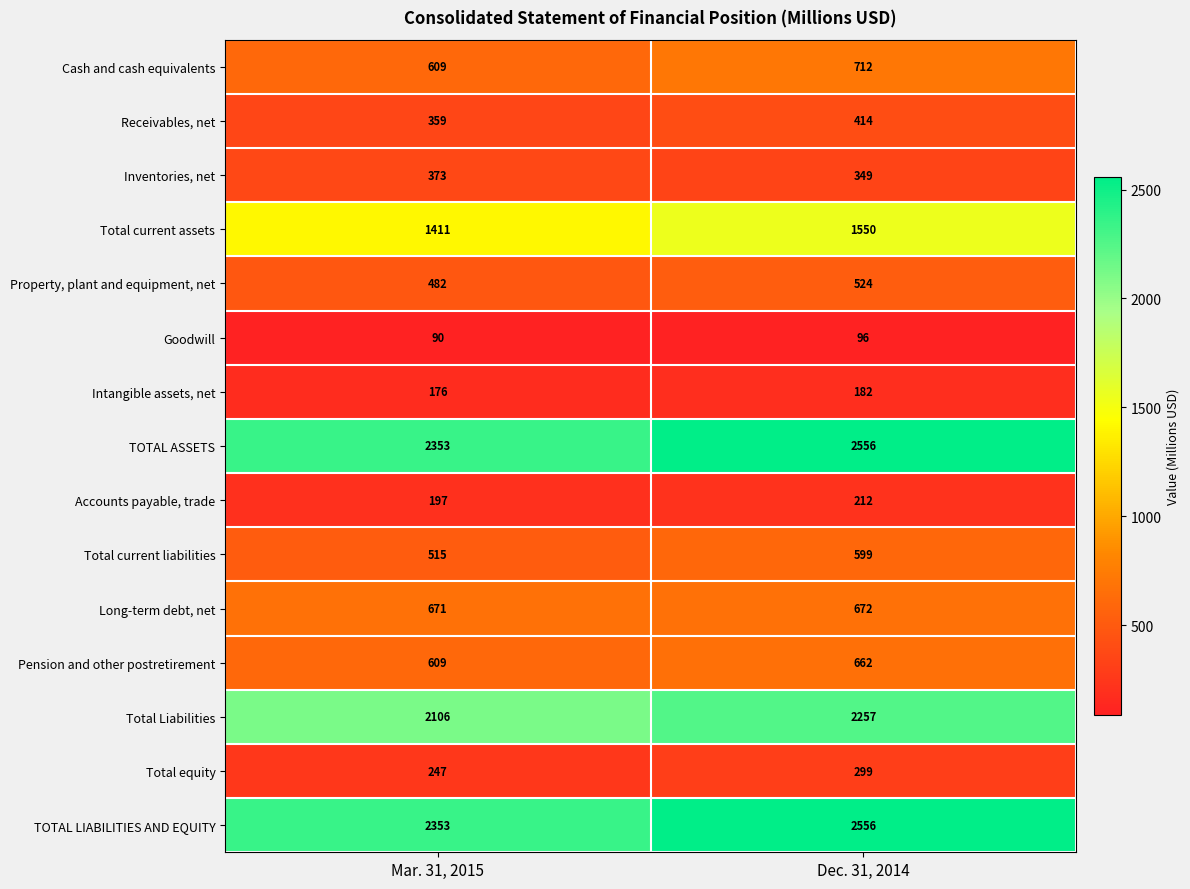

How many data points does each series have?

2